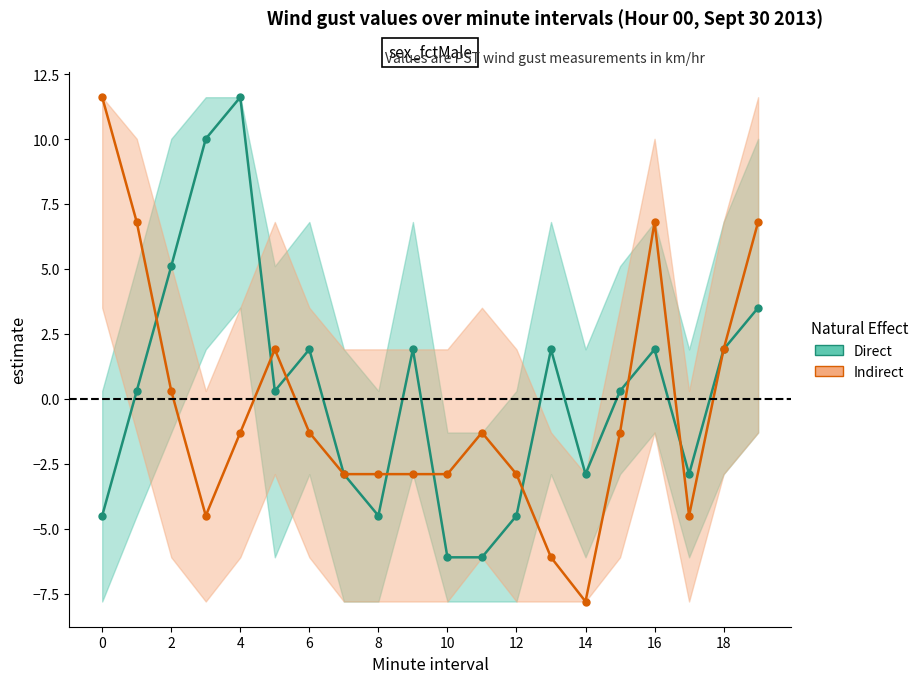

What is the average value of the Indirect series?

-0.3